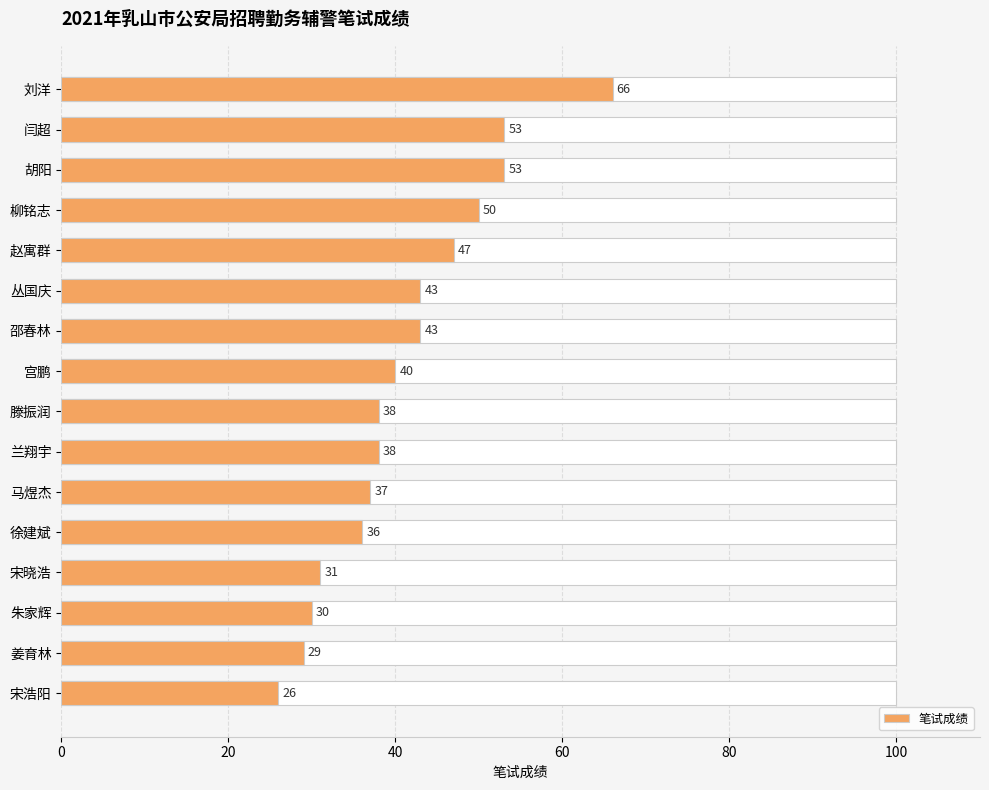

The chart shows a value of 38 at 滕振润. True or false?

True